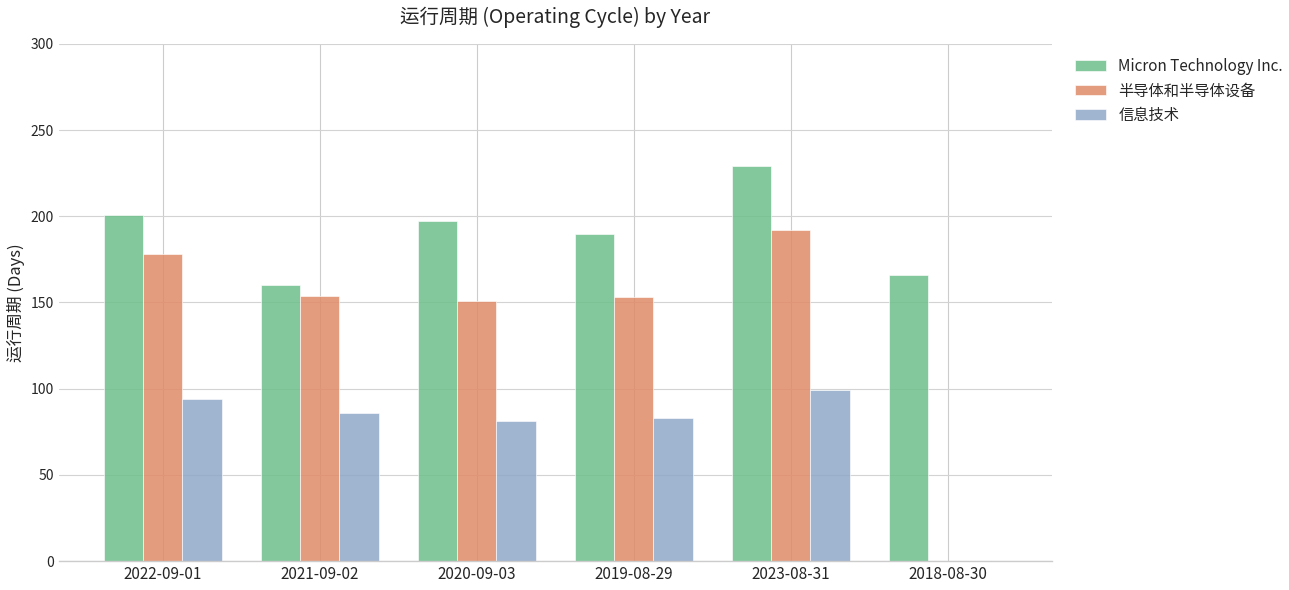

What is the sum of all 半导体和半导体设备 values?

828